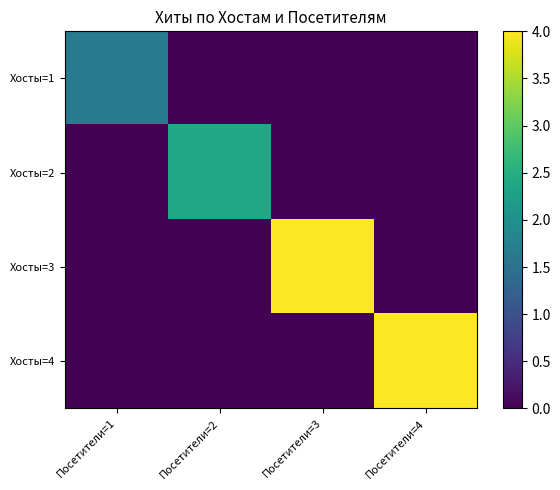

Rank the series by their maximum value, from highest to lowest.

Хосты=3, Хосты=4, Хосты=2, Хосты=1